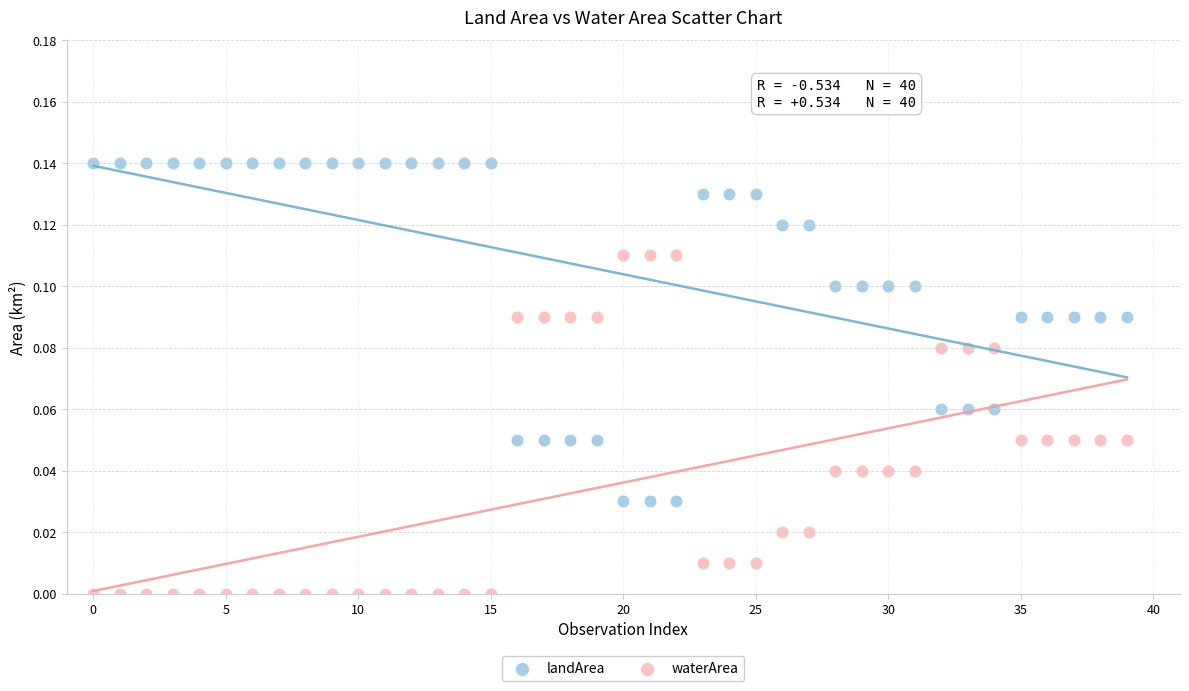

Which series reaches the minimum Y coordinate?

waterArea